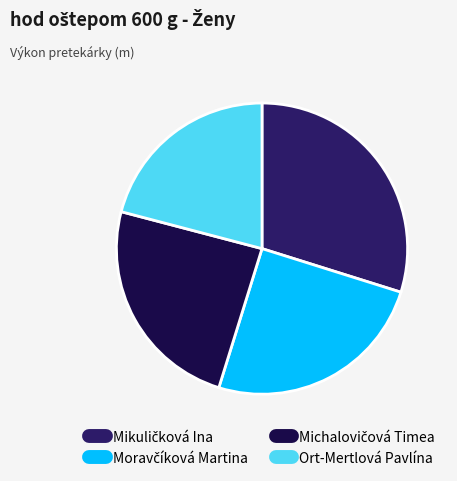

Which slice is the smallest?

Ort-Mertlová Pavlína